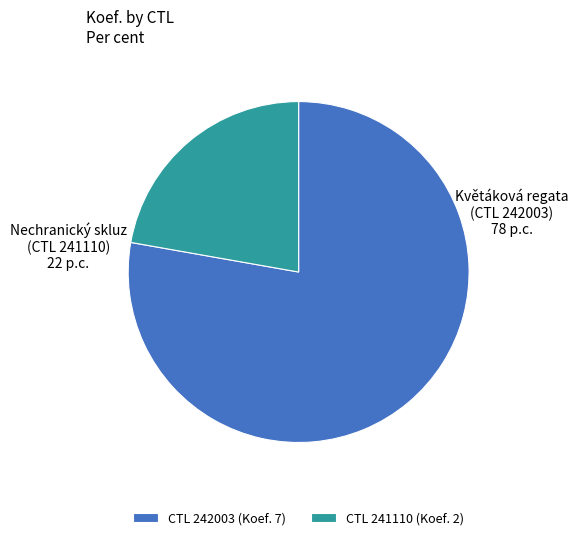

Rank the categories by value from highest to lowest.

CTL 242003 (Koef. 7), CTL 241110 (Koef. 2)